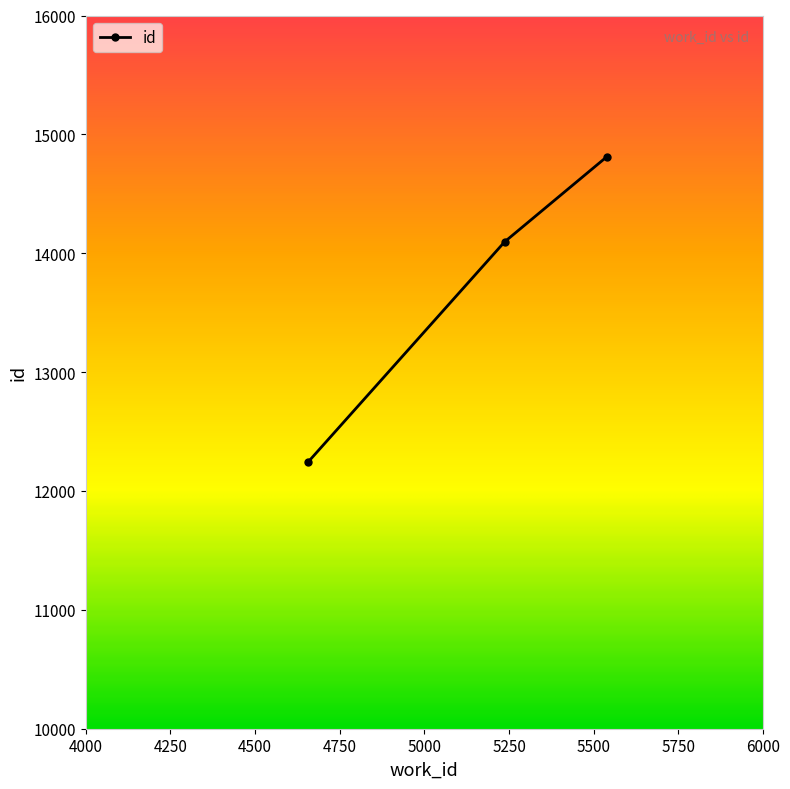

Reading right to left, what are all the values shown in this chart?

14810	14096	12245